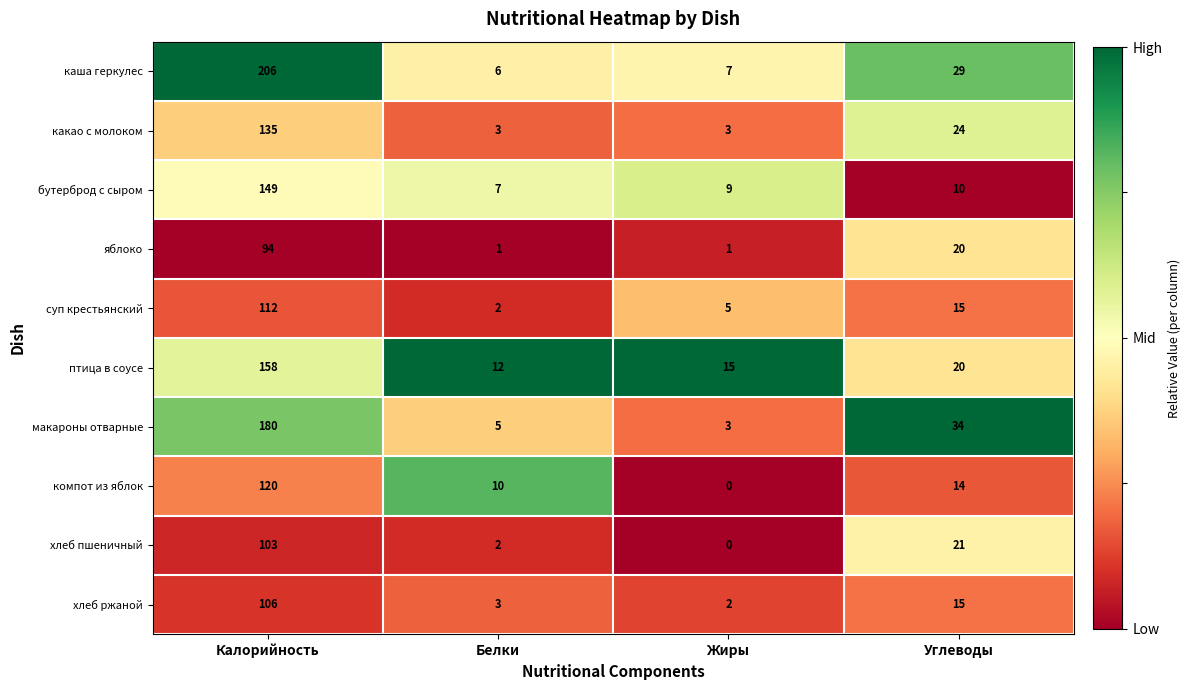

Which series has the widest spread of values?

каша геркулес